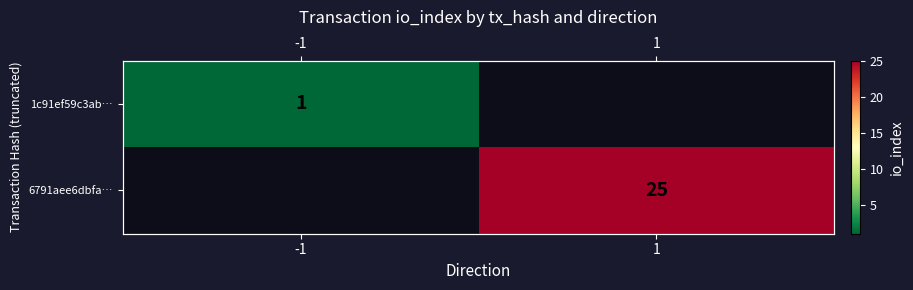

List the series in order of their overall mean, lowest first.

1c91ef59c3ab…, 6791aee6dbfa…